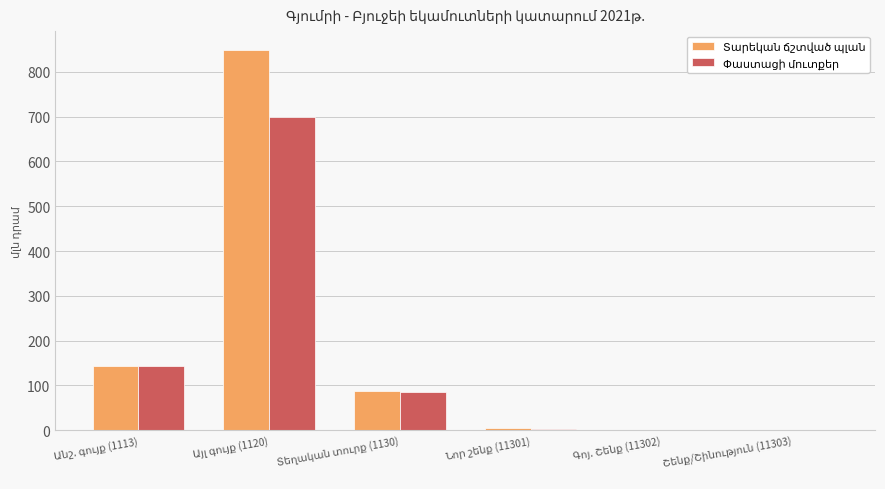

What is the difference between the maximum and minimum values in the Տարեկան ճշտված պլան series?

848.5